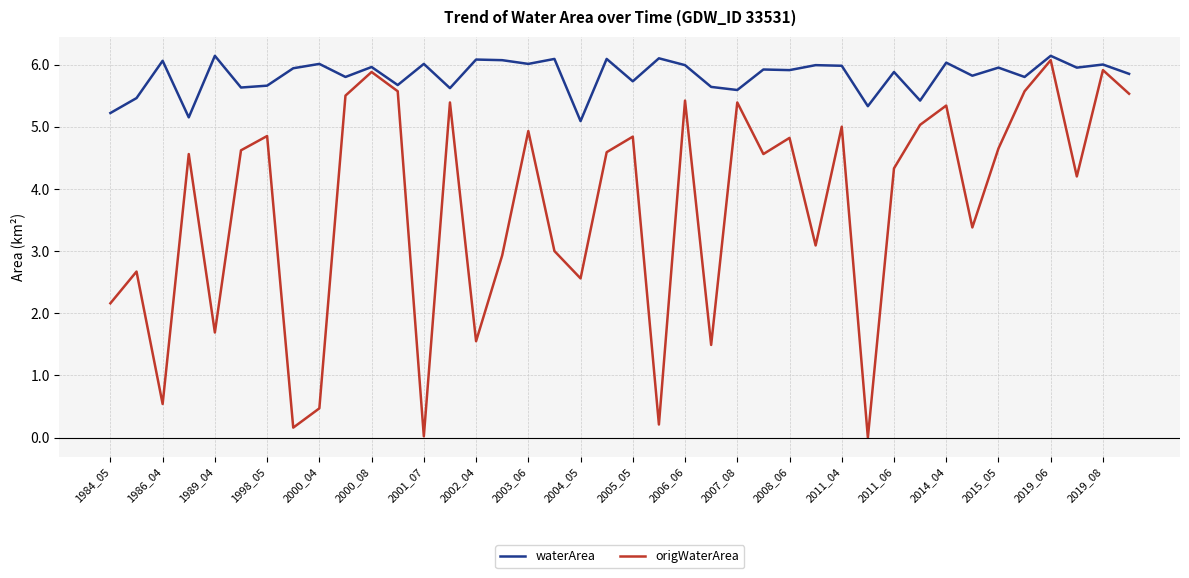

What is the maximum value shown in the chart?

6.1